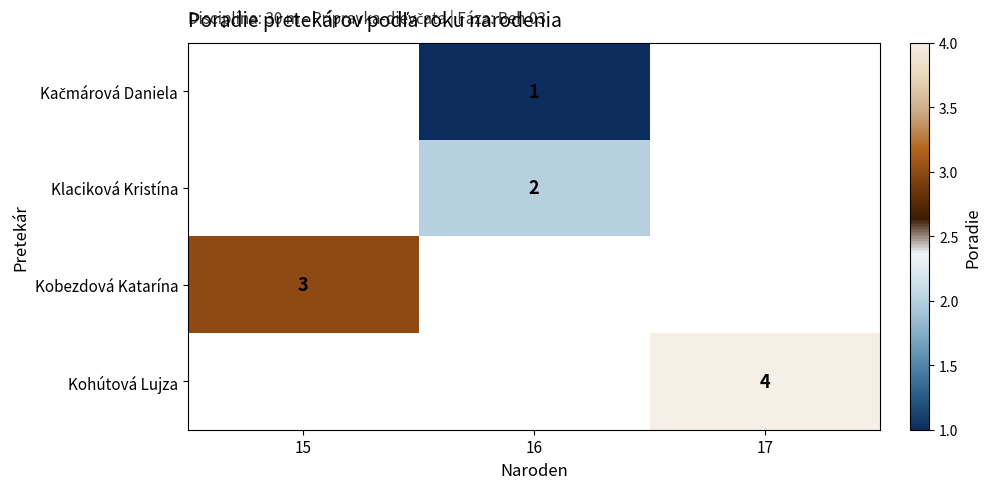

How many series are shown in this chart?

4